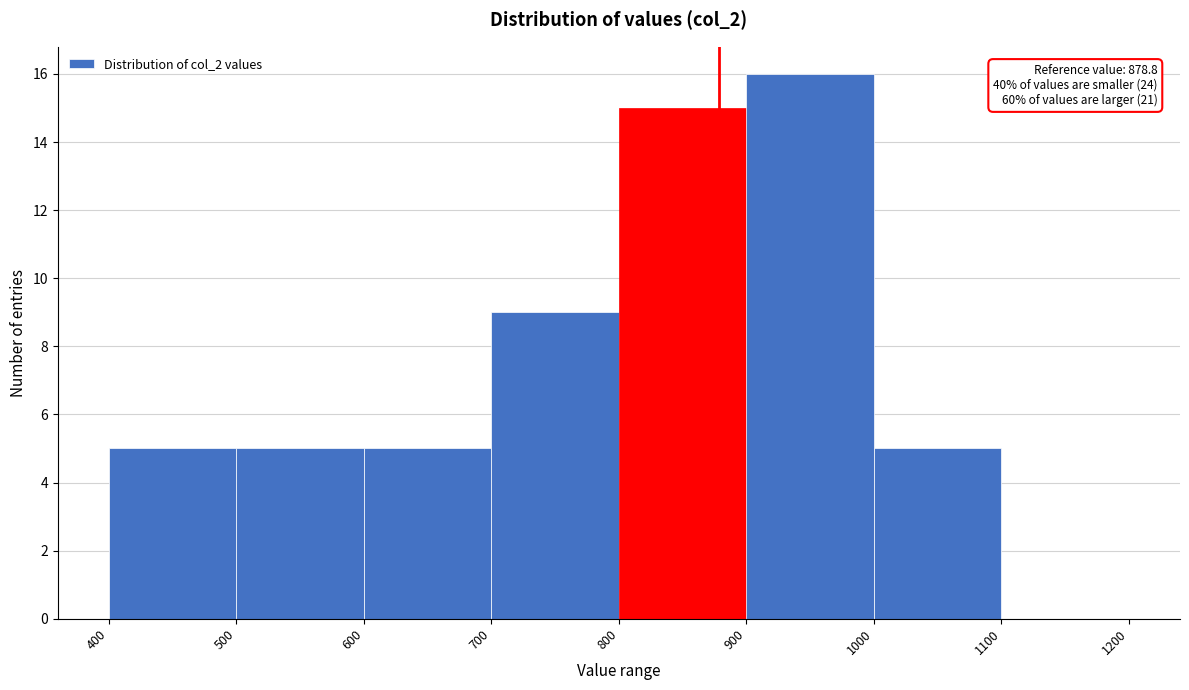

Which range on the x-axis has the tallest bar?

900 to 1000